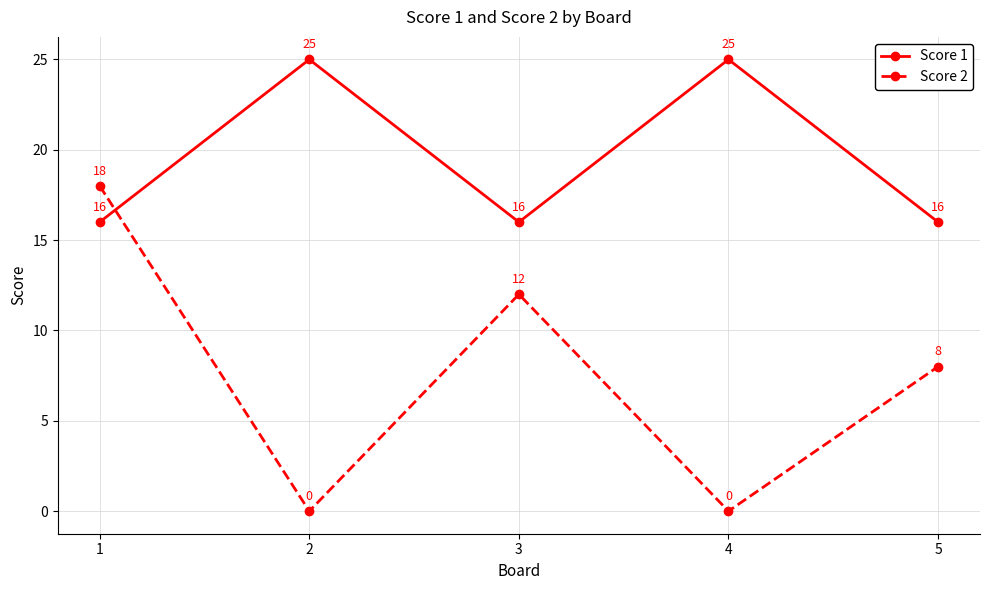

Which series has the widest spread of values?

Score 2